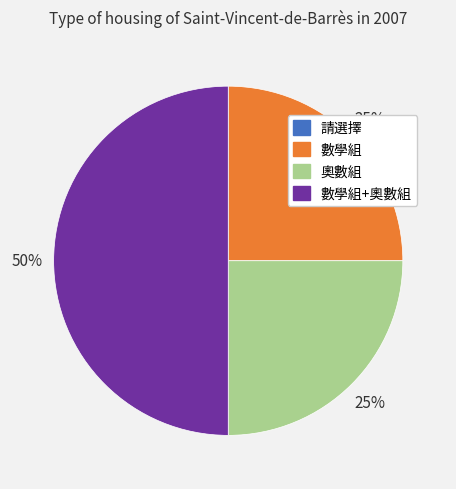

Which category has the biggest portion of the pie?

數學組+奧數組